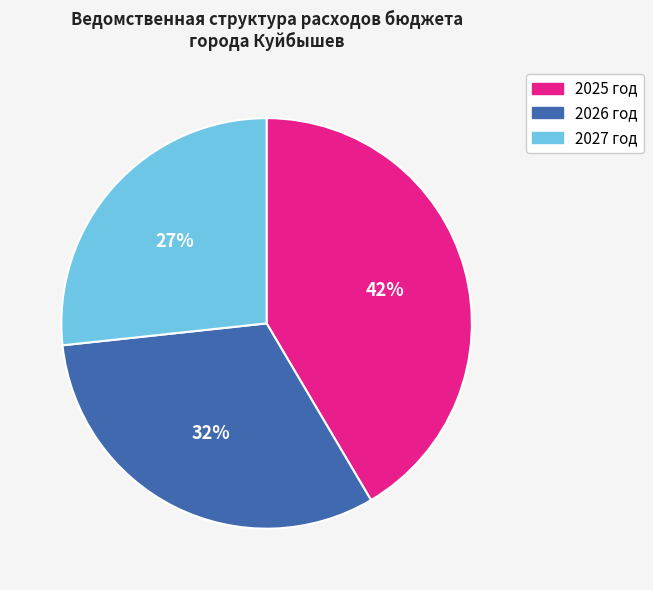

To the nearest percent, what percentage of the pie is 2026 год?

32%